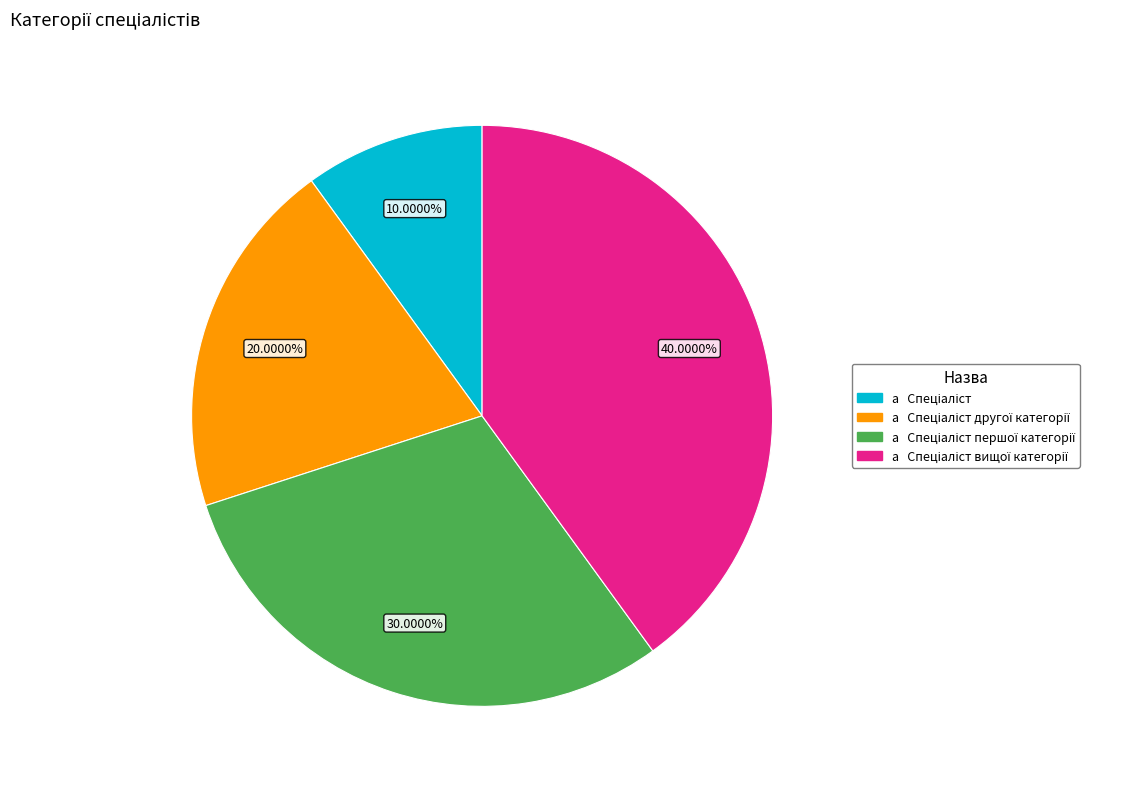

Is there a majority slice in this chart?

No